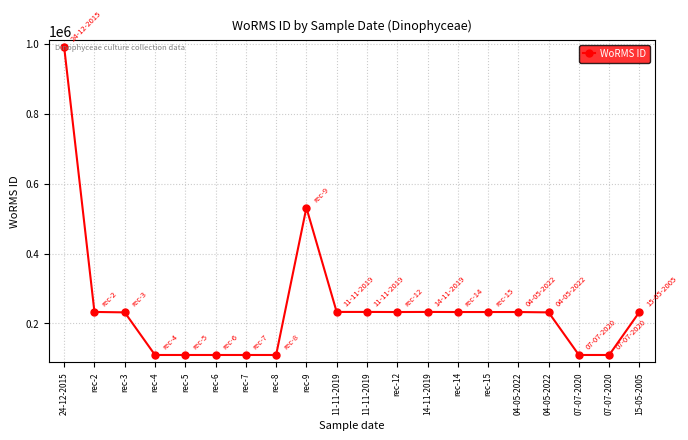

Where does the data first go above 232785?

24-12-2015